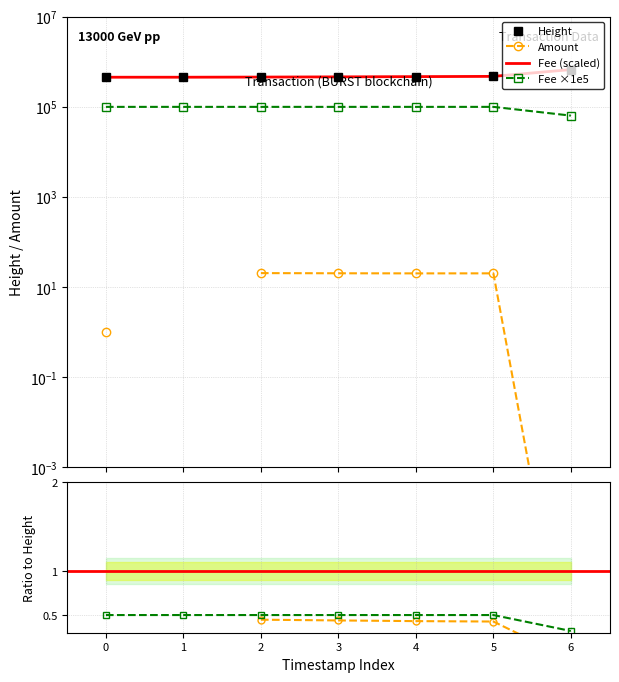

True or false: Fee (scaled) has more than 1 interior local peaks.

False